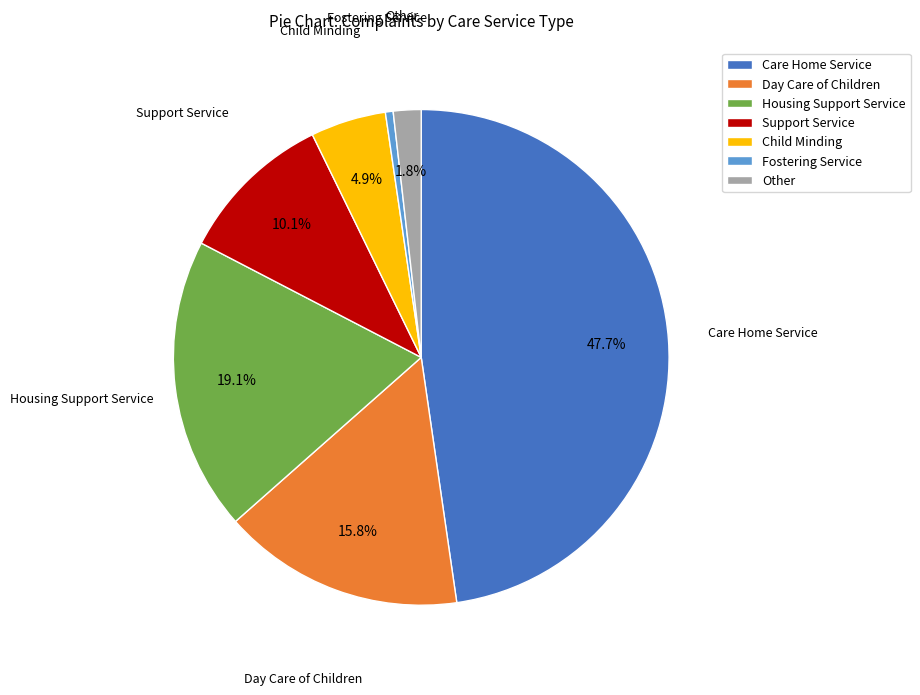

How much of the chart is everything except Housing Support Service?

80.9%